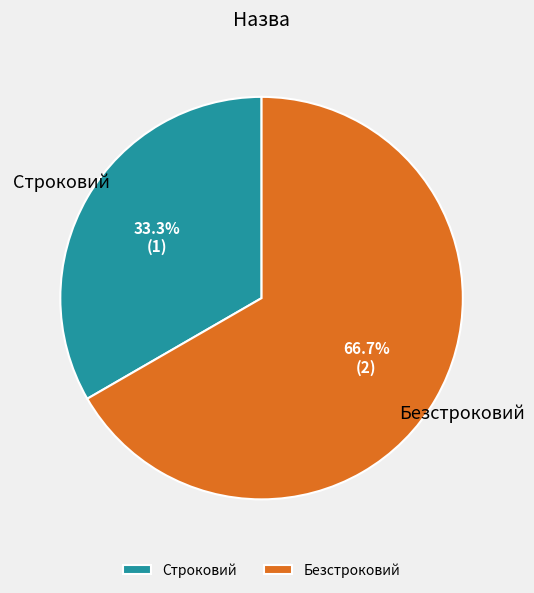

Rank the categories by value from lowest to highest.

Строковий, Безстроковий